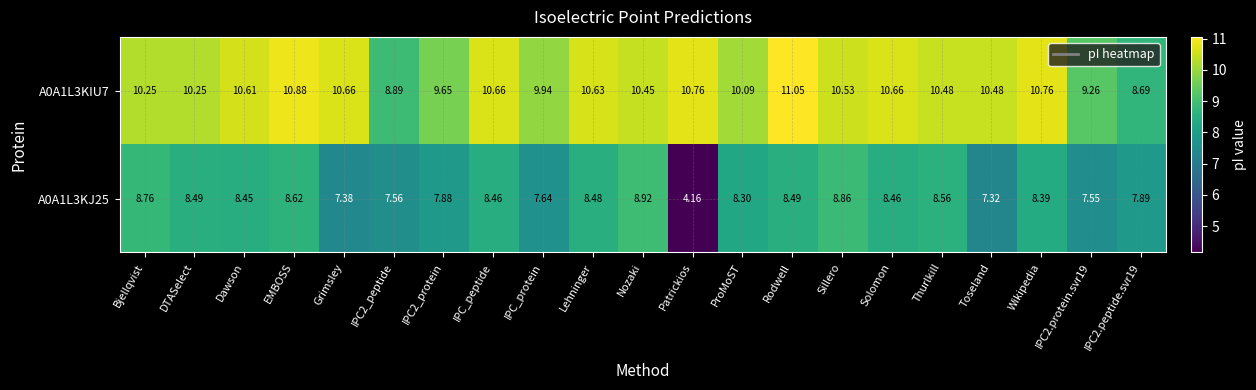

Where does the A0A1L3KJ25 series first go above 8?

Bjellqvist